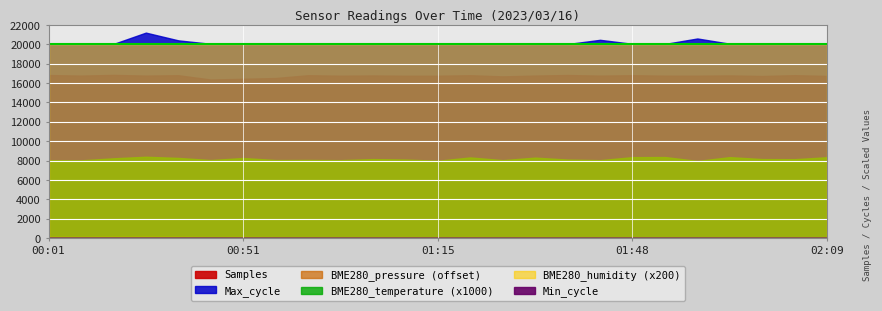

Which category has the lowest value across all series?

01:57